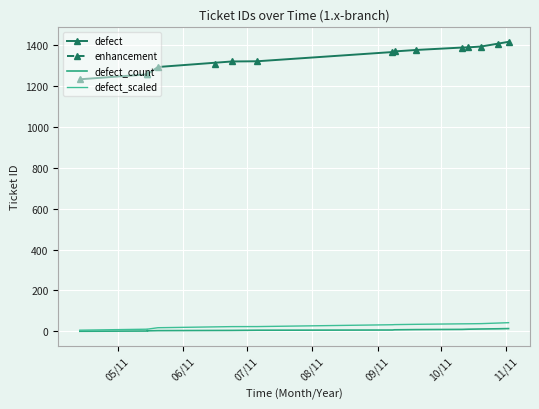

True or false: defect_count has more than 2 points higher than both neighbors.

False